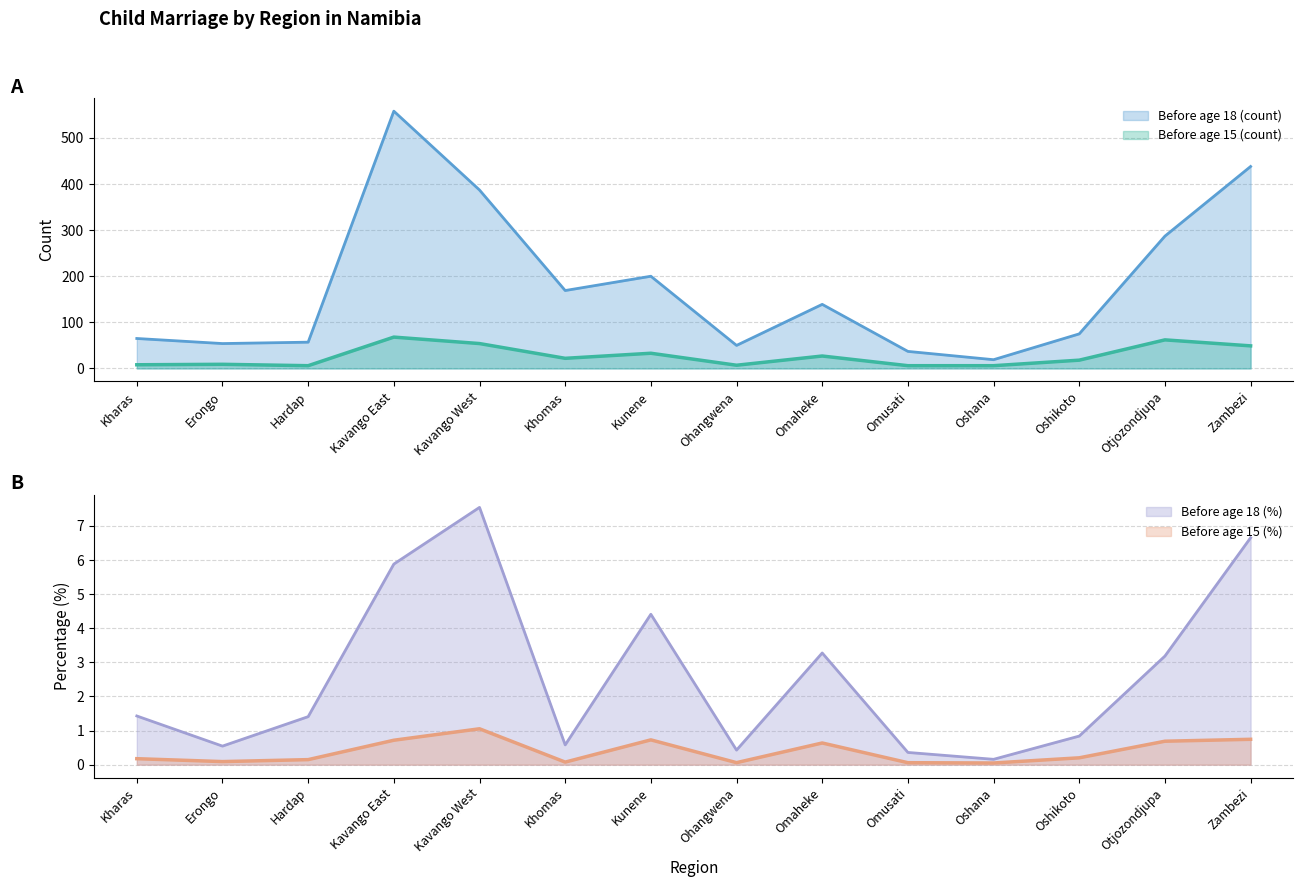

What is the sum of all Before age 18 (%) values?

36.7